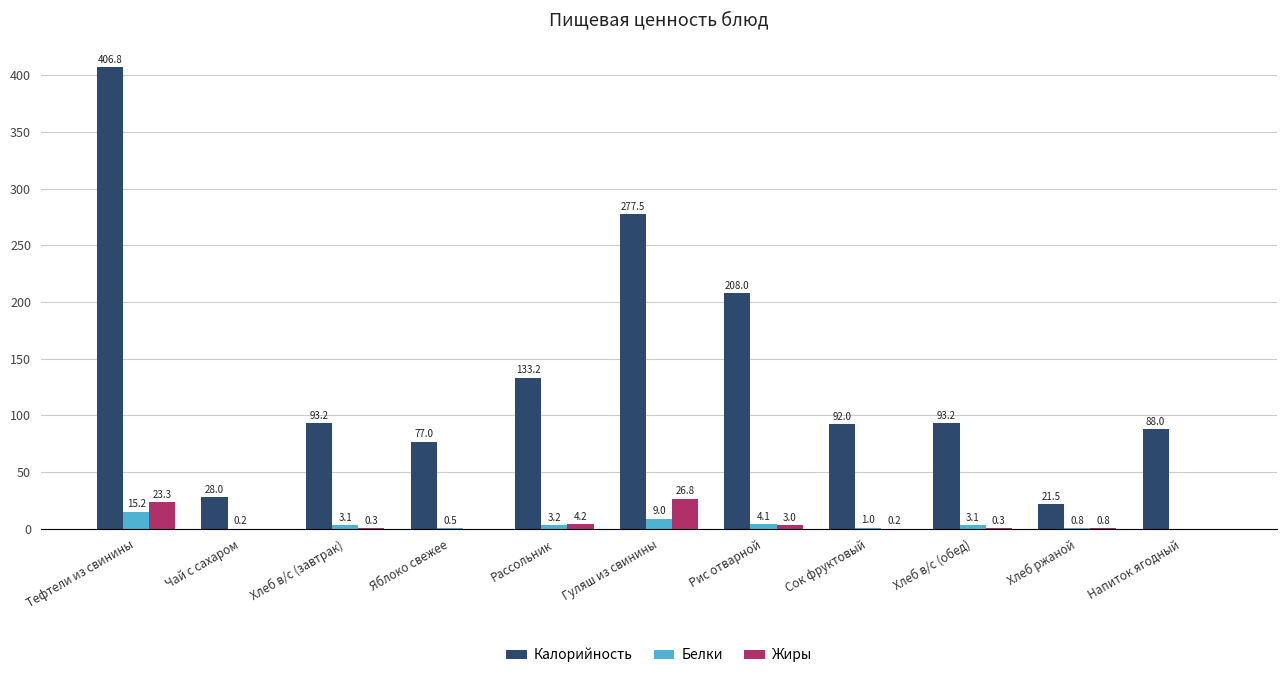

At which label is Белки closest to 7?

Гуляш из свинины